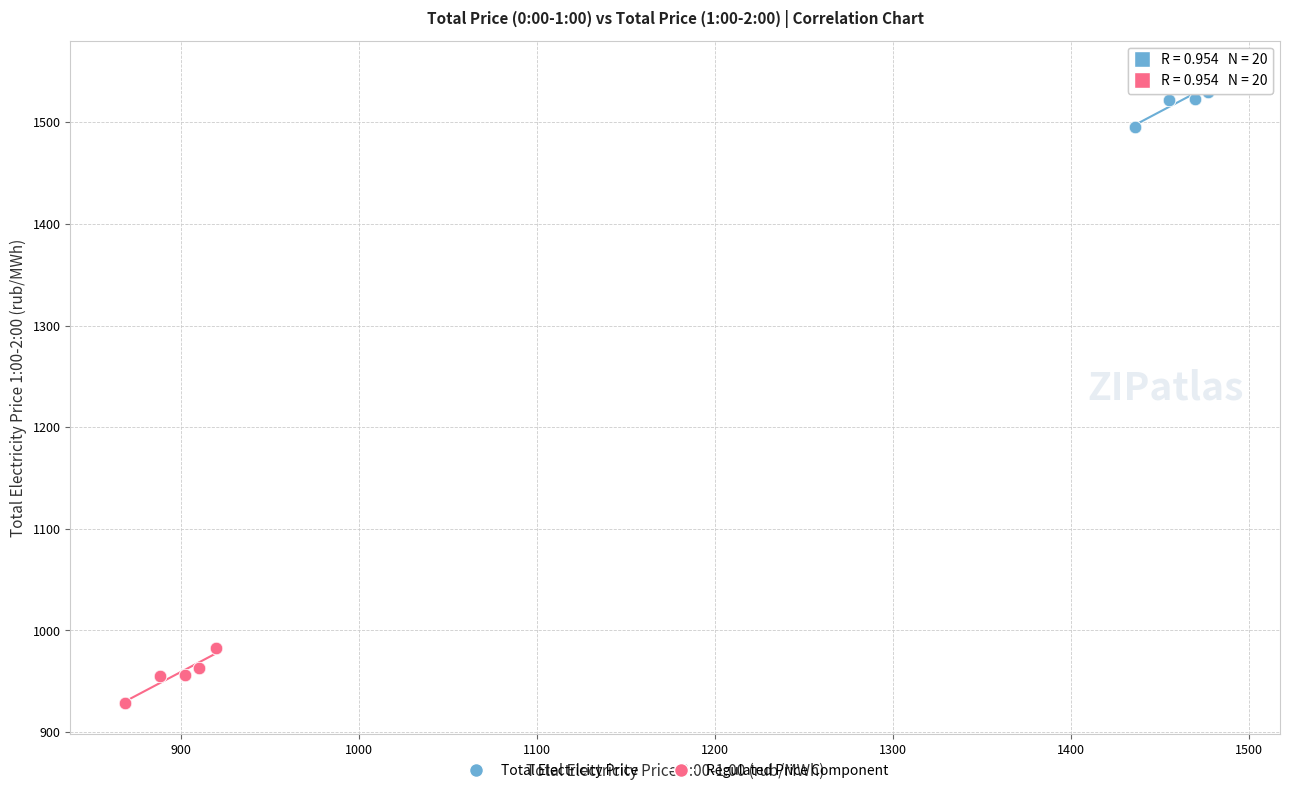

Which series reaches the minimum Y coordinate?

Regulated Price Component